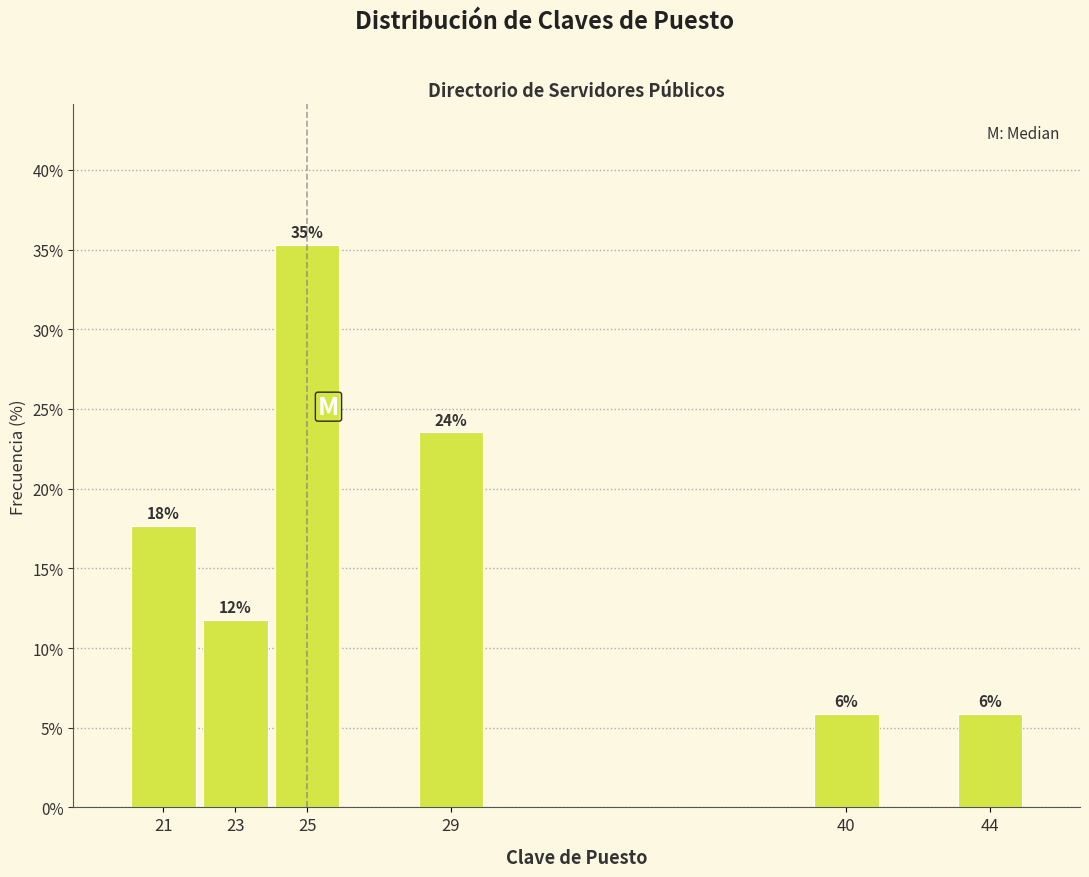

How many bars are there in total?

6